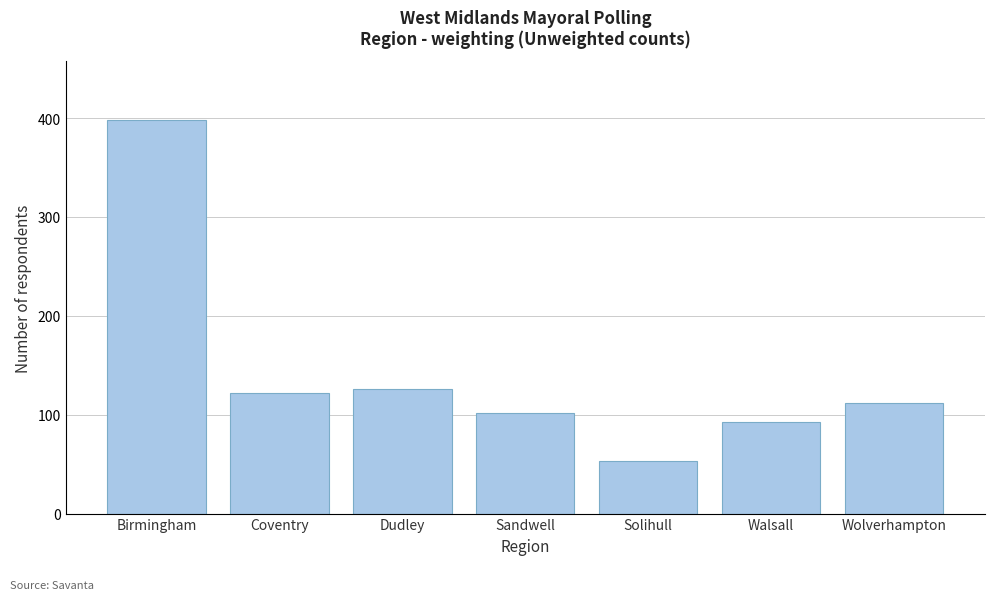

Reading left to right, list all the values displayed in this chart.

398	122	126	102	53	93	112